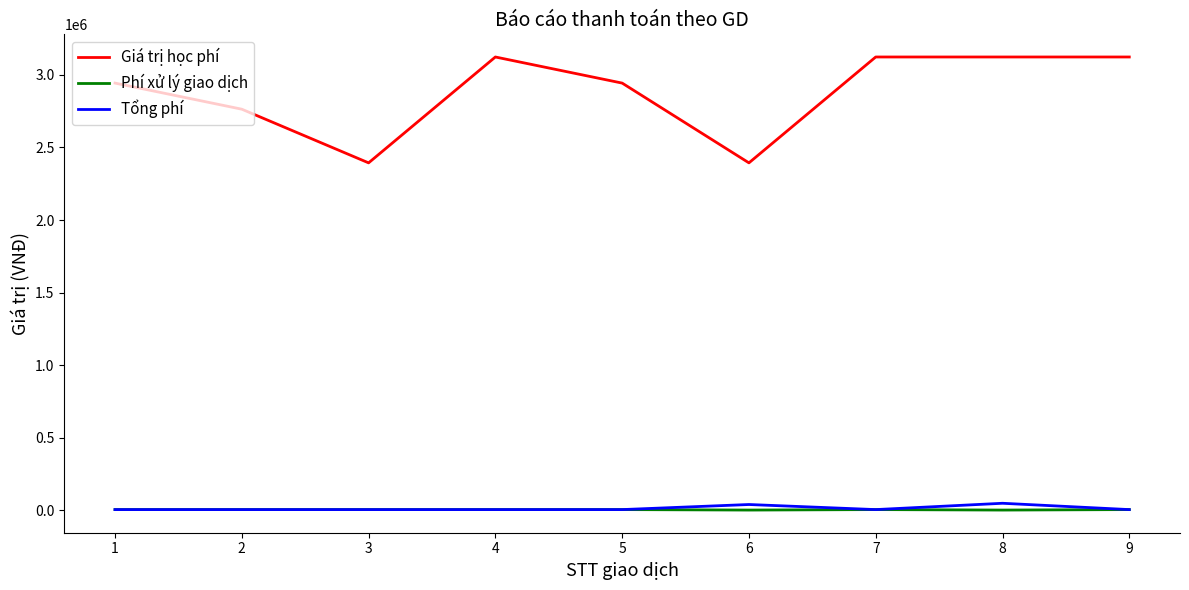

True or false: Phí xử lý giao dịch and Giá trị học phí intersect in this chart.

False